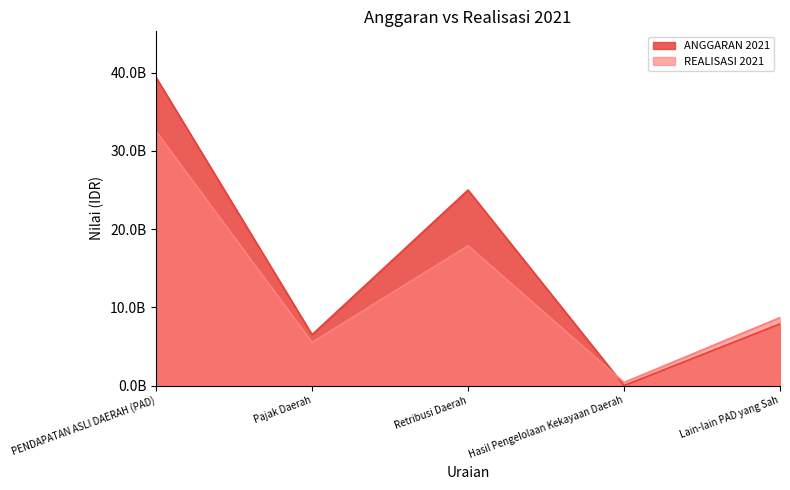

What is the value of the ANGGARAN 2021 point at the 1st from the left?

39392261330.0